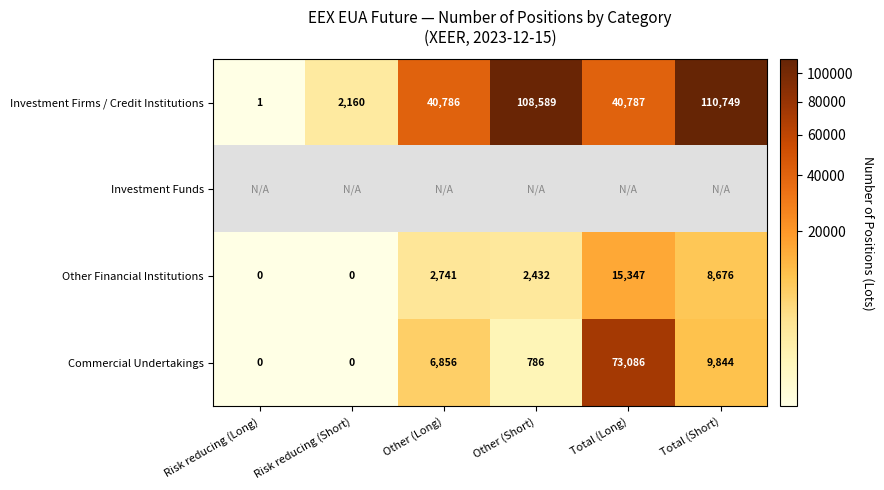

What is the highest value of the Commercial Undertakings series?

73086